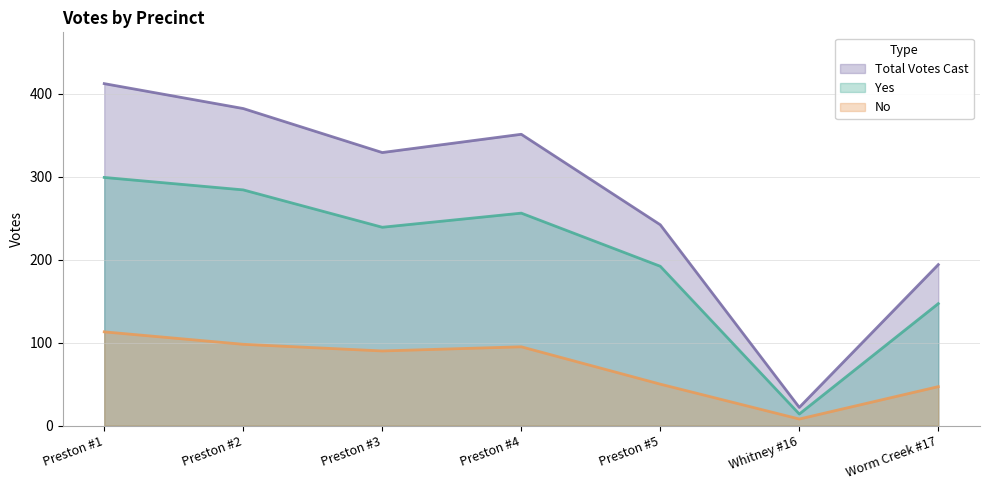

At Preston #5, list the series in order from smallest to largest.

No, Yes, Total Votes Cast